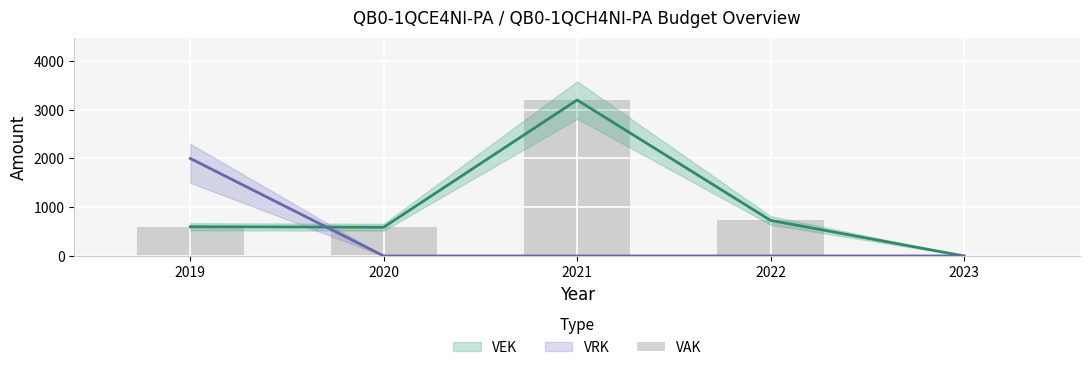

Which has a higher value, 2019 or 2021?

2021